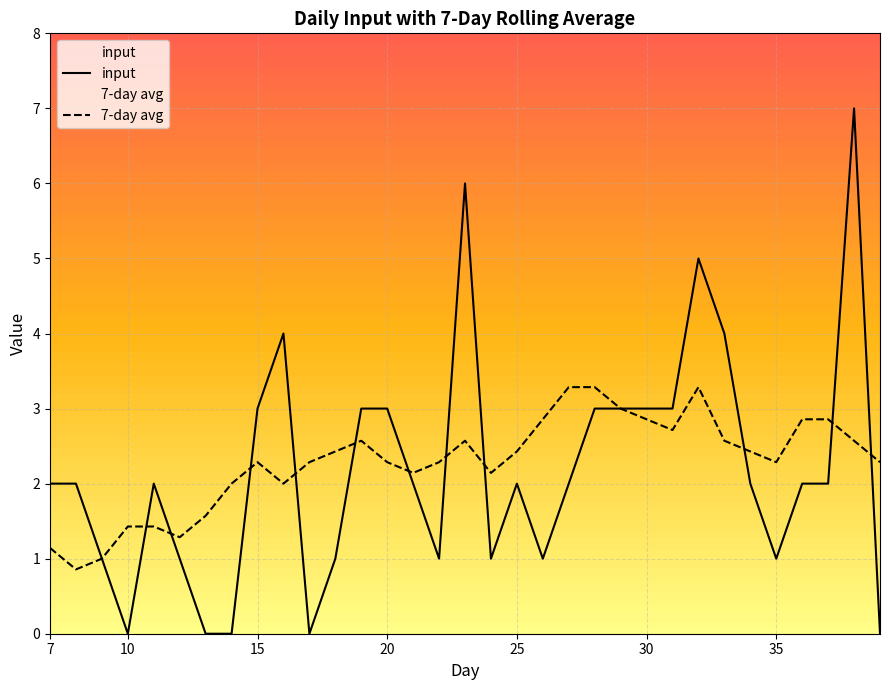

What is the value of the 17th point from the left?

2.6